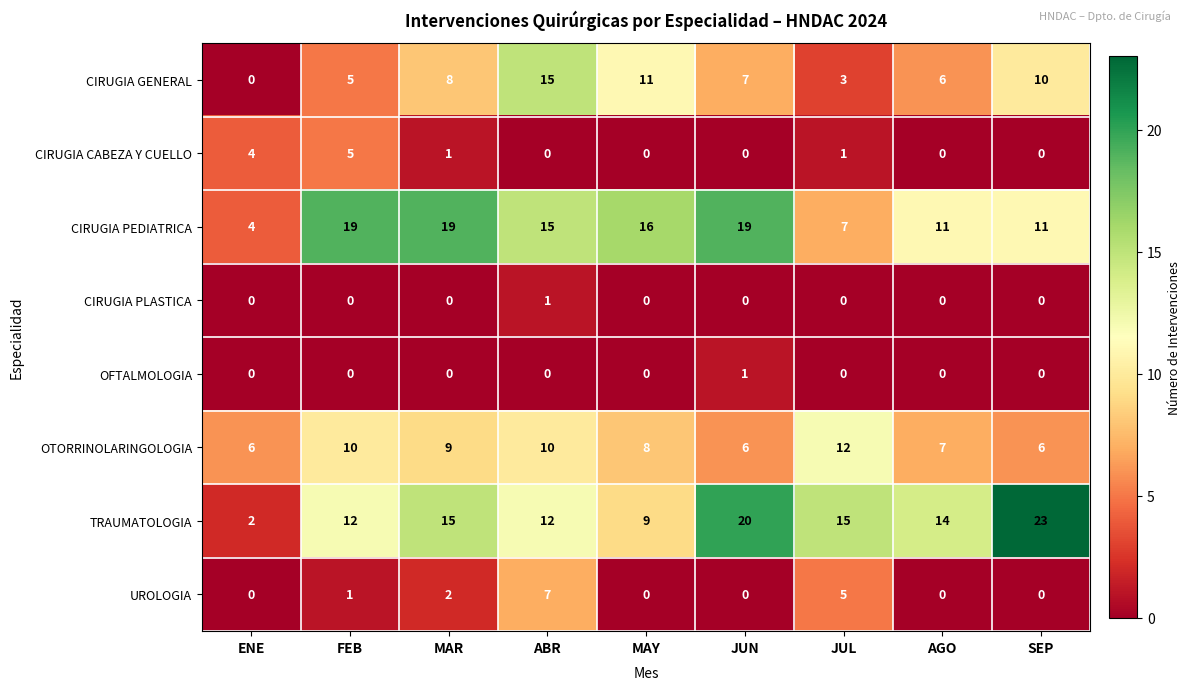

At which category is the sum across all series the highest?

ABR